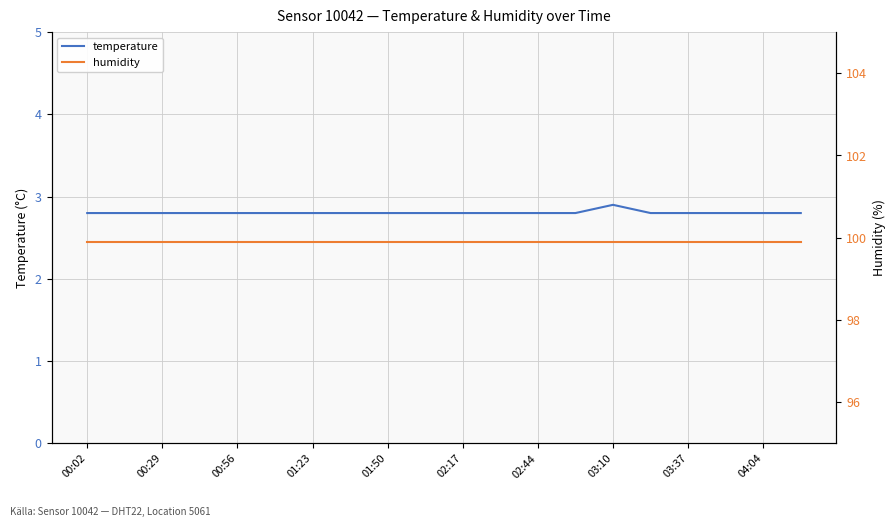

List the series in order of their overall mean, highest first.

humidity, temperature